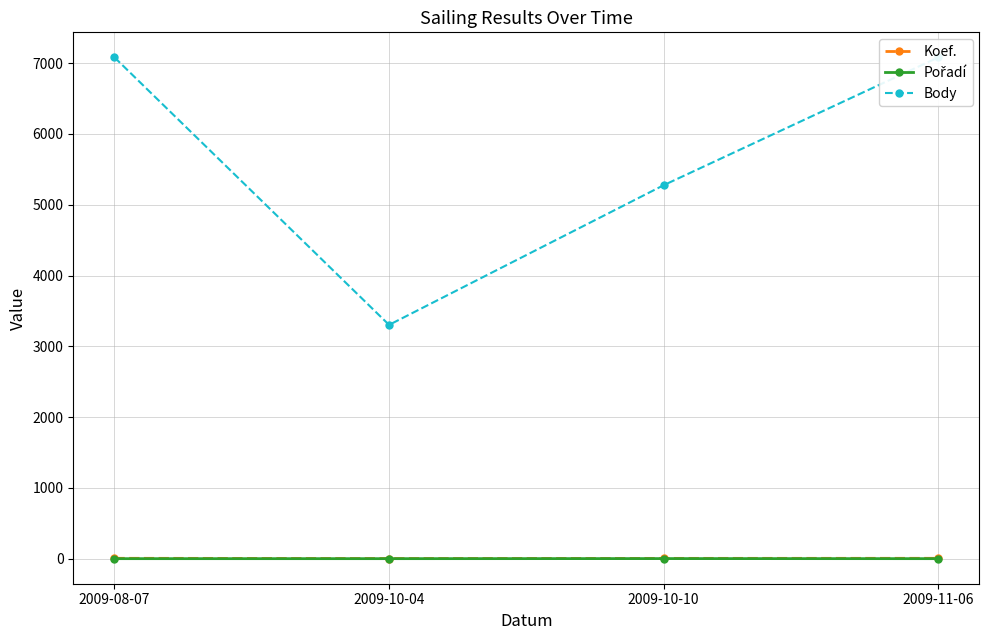

How many lines are shown in the chart?

3